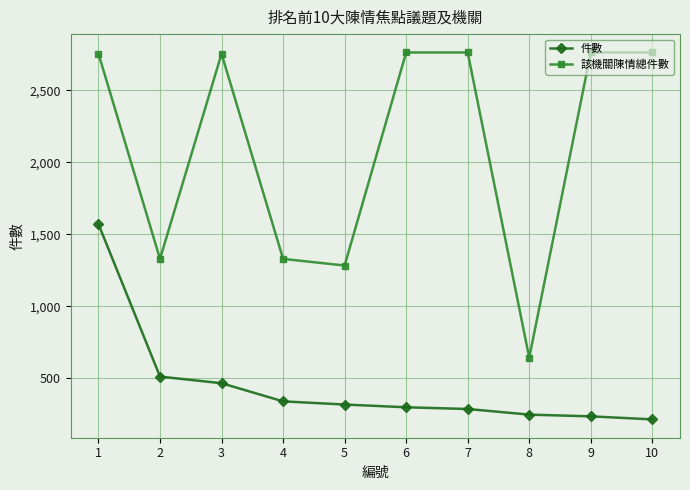

At 2, list the series in order from largest to smallest.

該機關陳情總件數, 件數